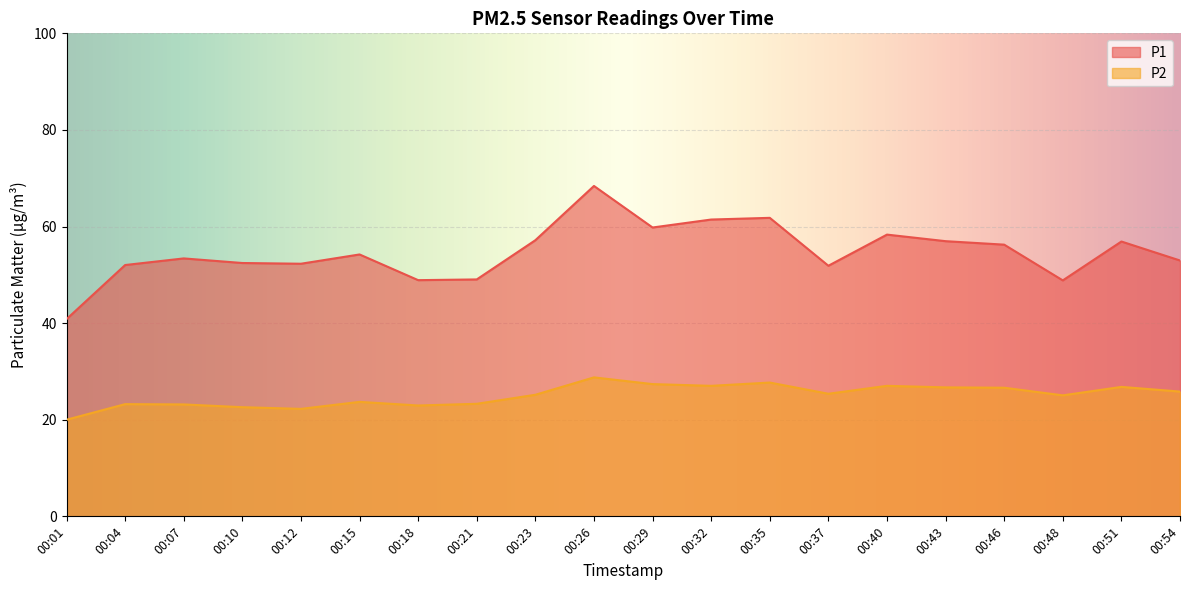

True or false: P1 has more than 2 interior local peaks.

True